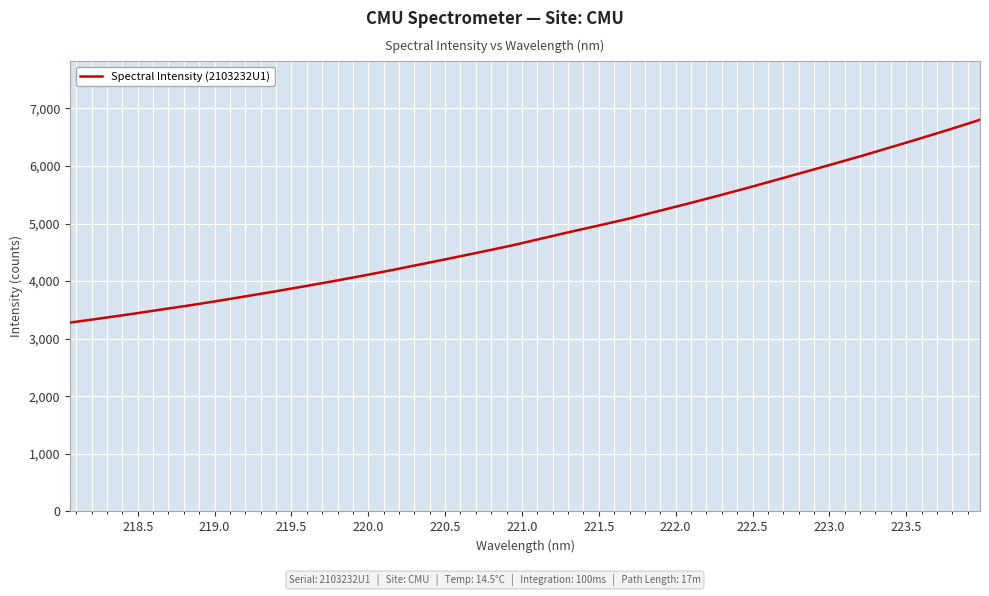

What is the difference between the maximum and minimum values?

3522.3